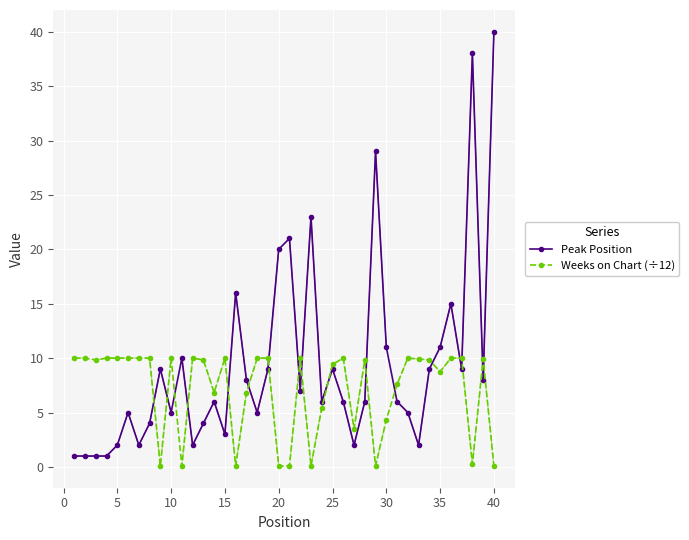

How many lines are shown in the chart?

2